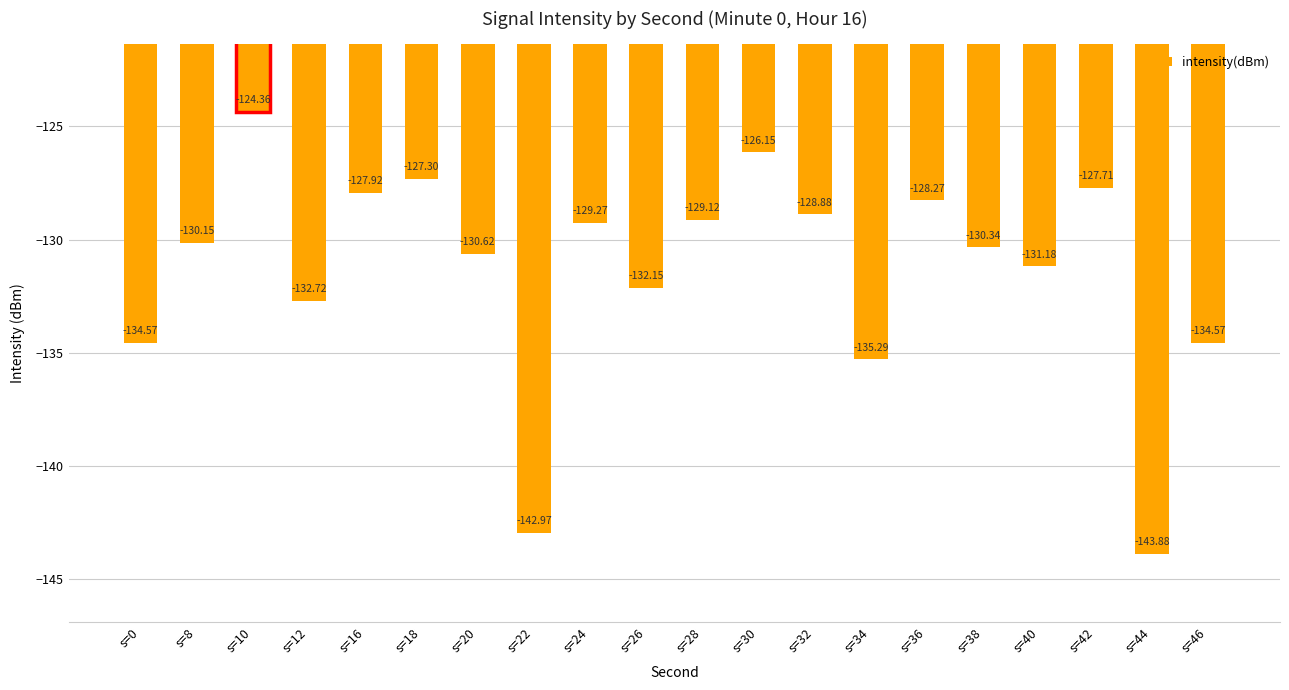

What is the change in value from s=26 to s=46?

-2.4